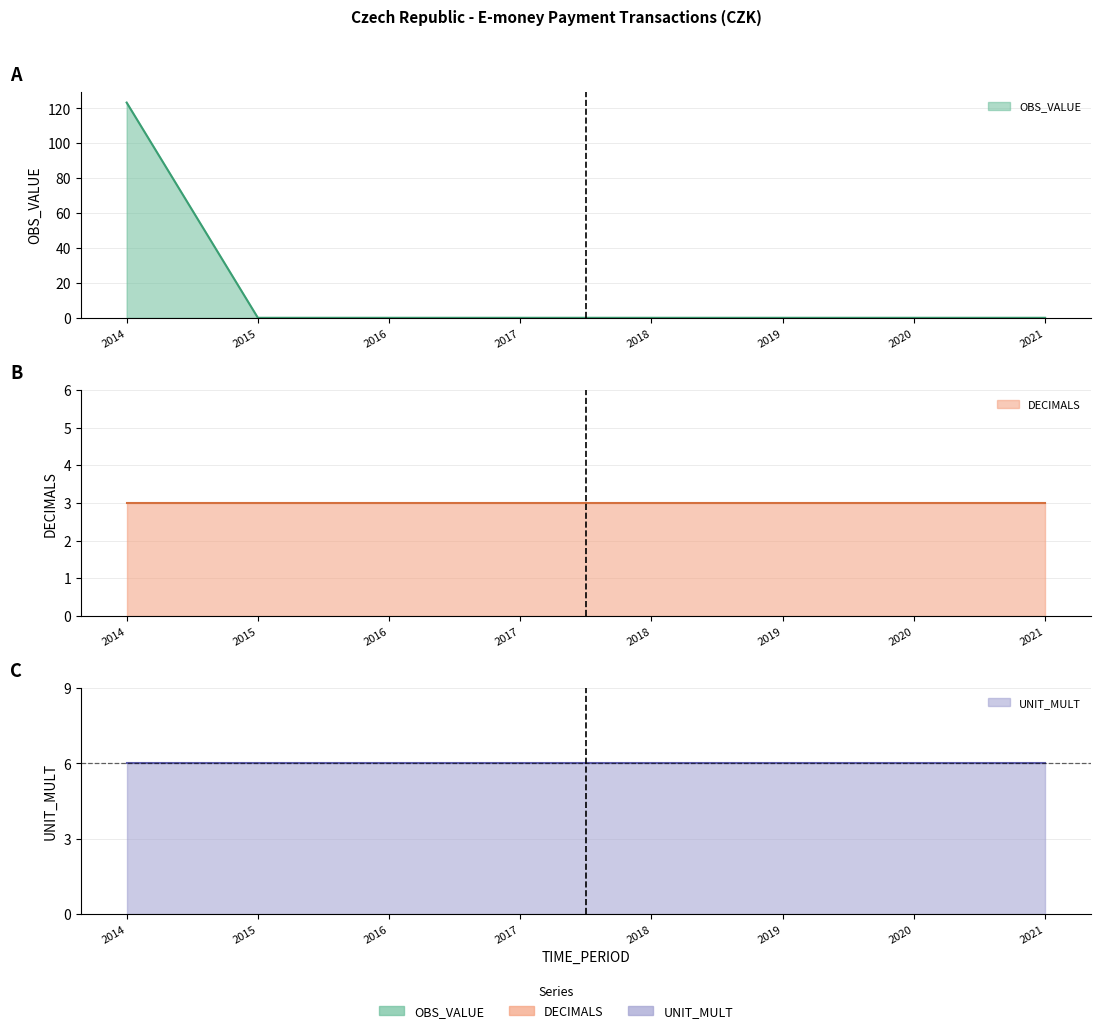

What is the spread (max minus min) of values at 2019?

6.0